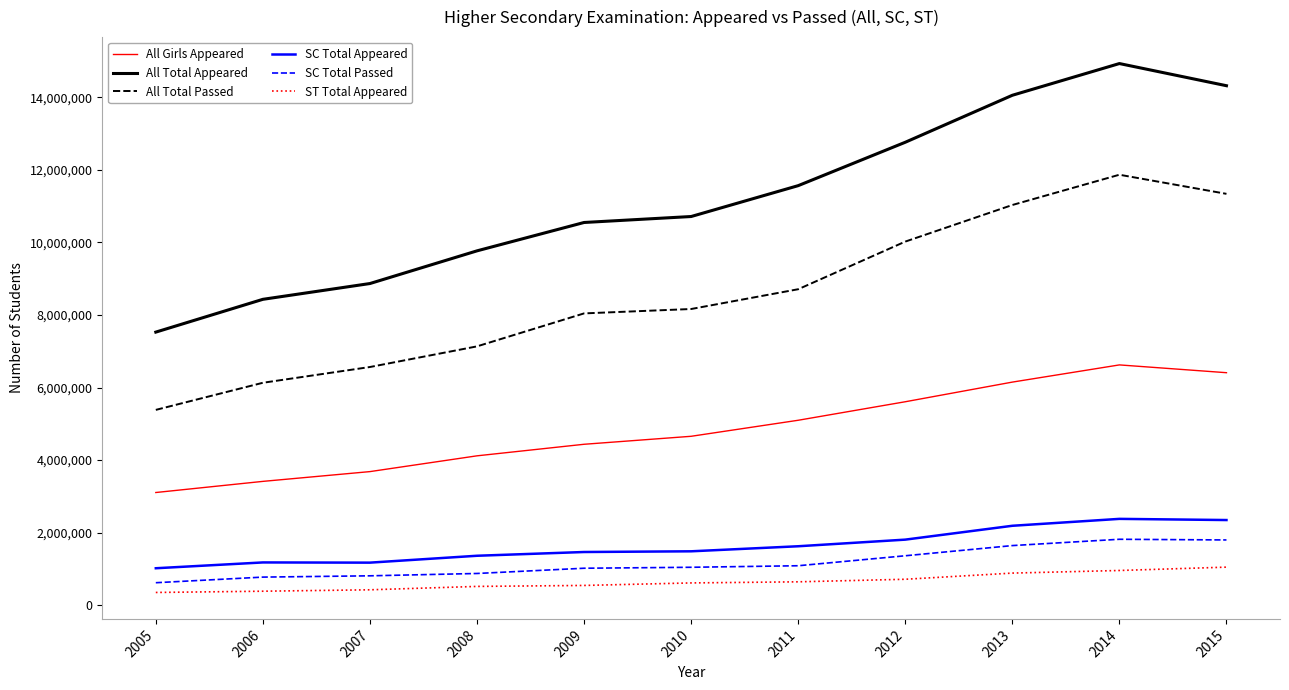

True or false: SC Total Appeared and SC Total Passed cross at least once.

False